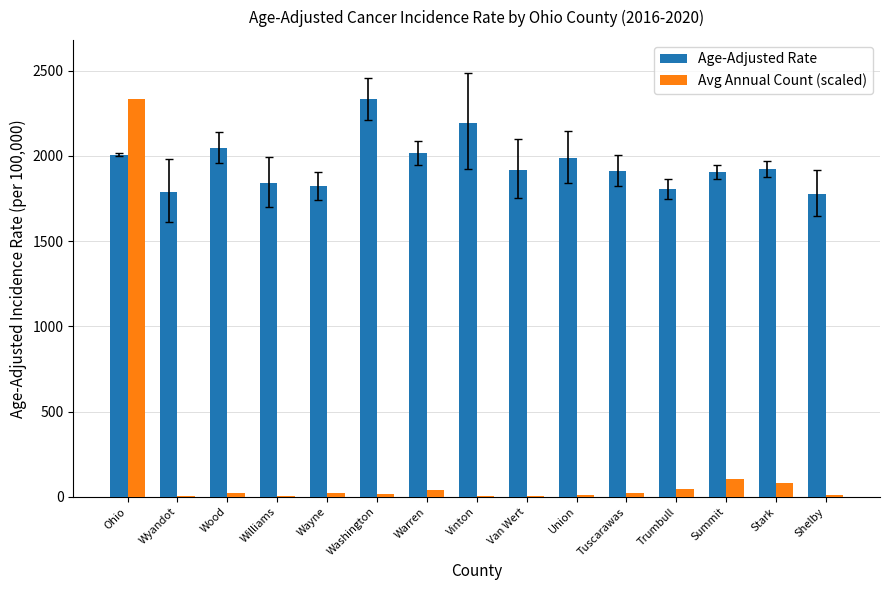

What is the sum of all Age-Adjusted Rate values?

29279.8